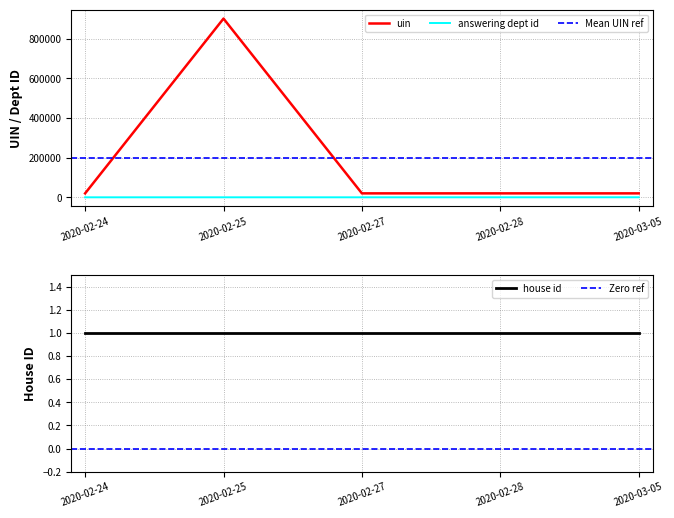

The value of uin at 2020-02-24 is 19877. True or false?

True